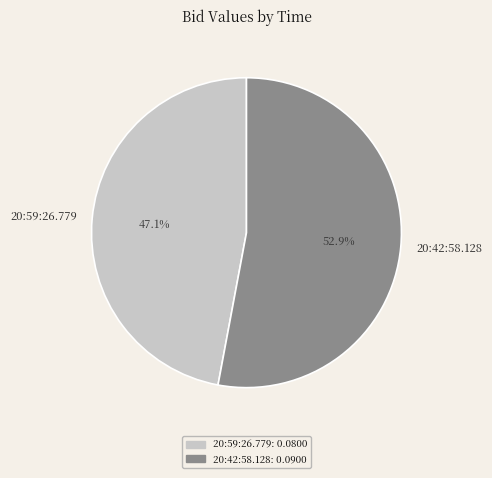

Count the number of slices in the pie.

2